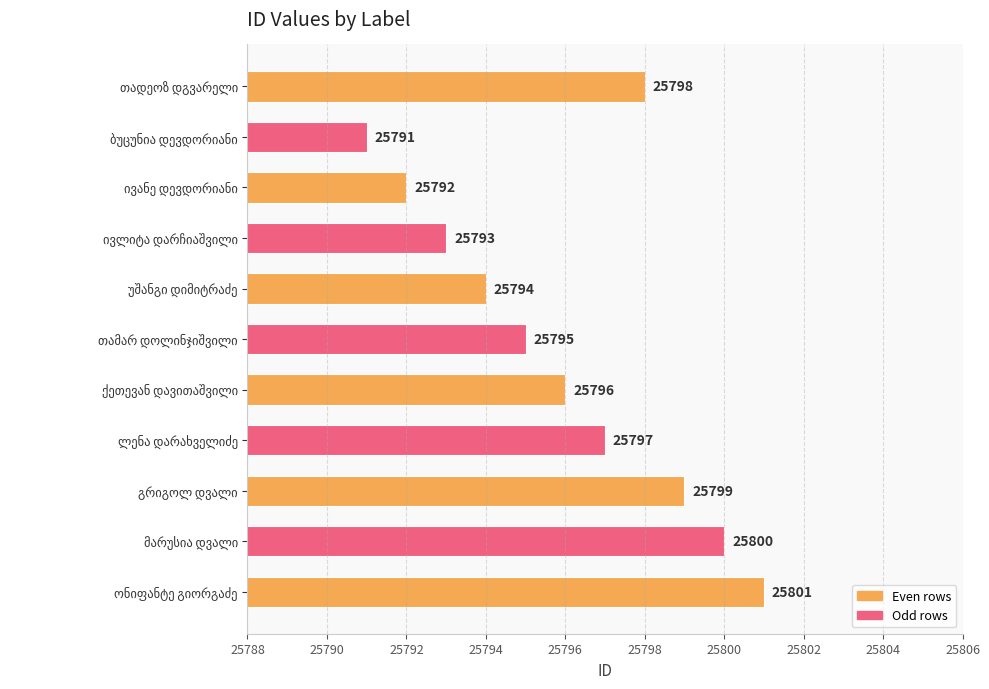

What is the maximum value shown in the chart?

25801